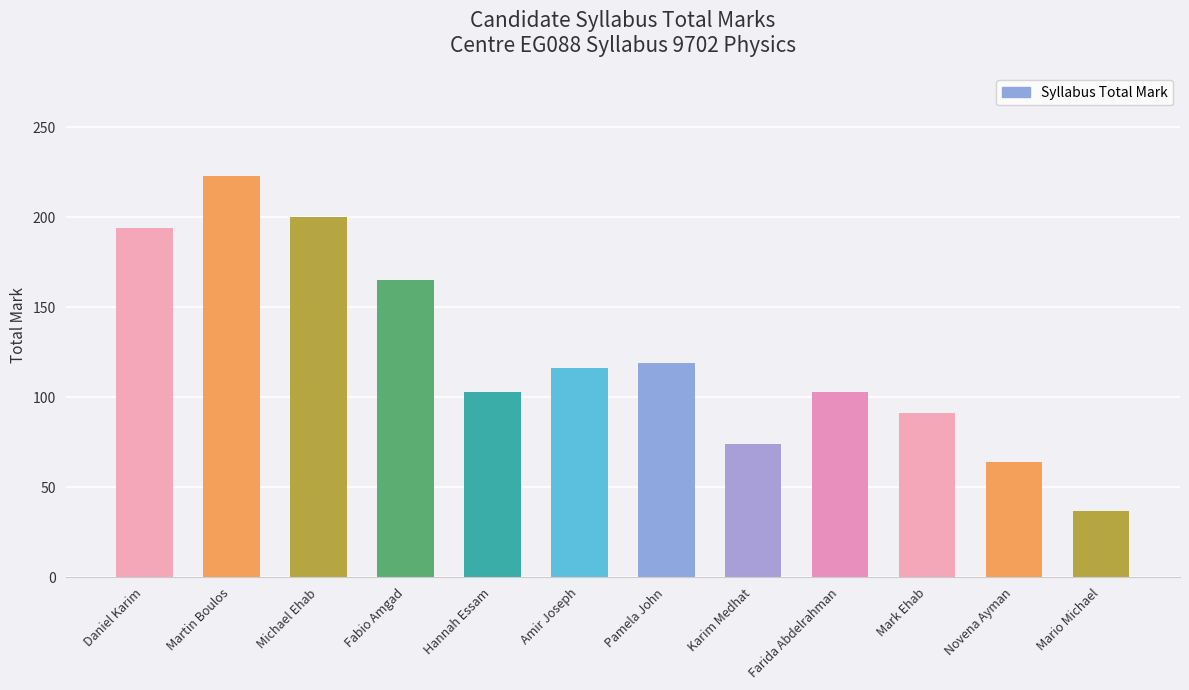

What is the sum of all values?

1489